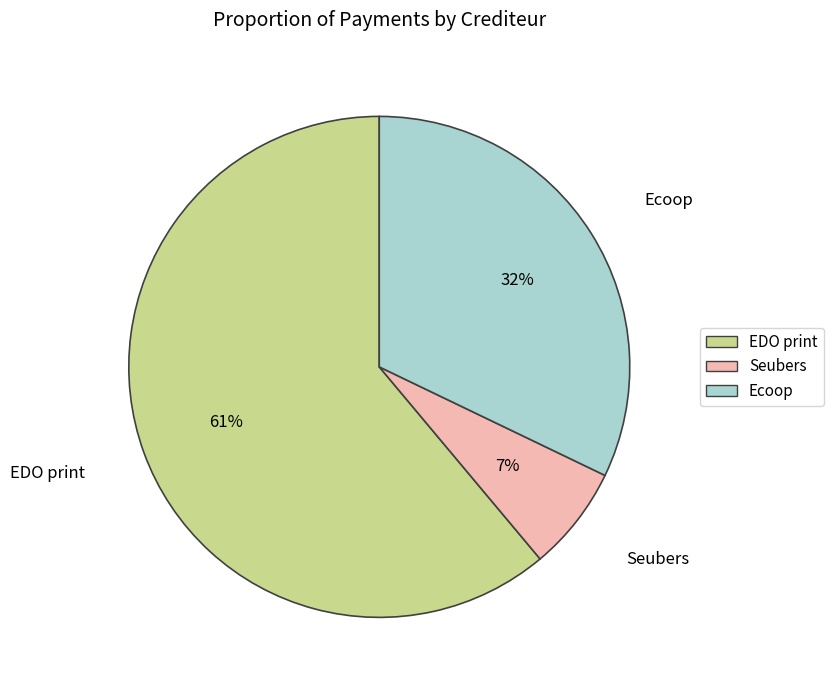

Approximately how many times larger is the value at Seubers compared to EDO print?

0.1